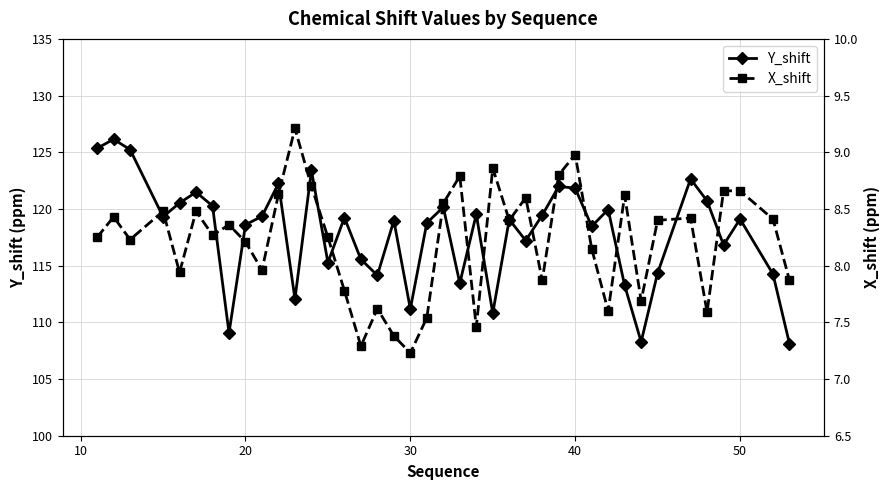

Reading left to right, extract all data points from this chart.

Y_shift: 125.3	126.2	125.2	119.3	120.5	121.5	120.3	109.1	118.6	119.3	122.2	112.1	123.4	115.3	119.2	115.6	114.1	119.0	111.2	118.8	120.2	113.5	119.5	110.8	119.1	117.2	119.5	122.0	121.8	118.5	120.0	113.3	108.3	114.3	122.7	120.7	116.8	119.1	114.2	108.1
X_shift: 8.2	8.4	8.2	8.5	7.9	8.5	8.3	8.4	8.2	8.0	8.6	9.2	8.7	8.2	7.8	7.3	7.6	7.4	7.2	7.5	8.6	8.8	7.5	8.9	8.4	8.6	7.9	8.8	9.0	8.2	7.6	8.6	7.7	8.4	8.4	7.6	8.7	8.7	8.4	7.9